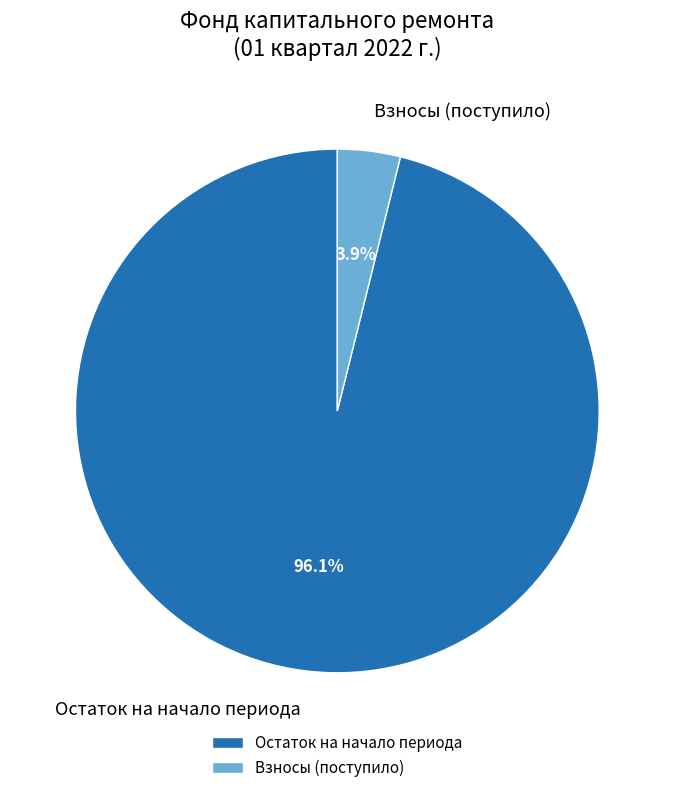

How many segments does this pie chart have?

2